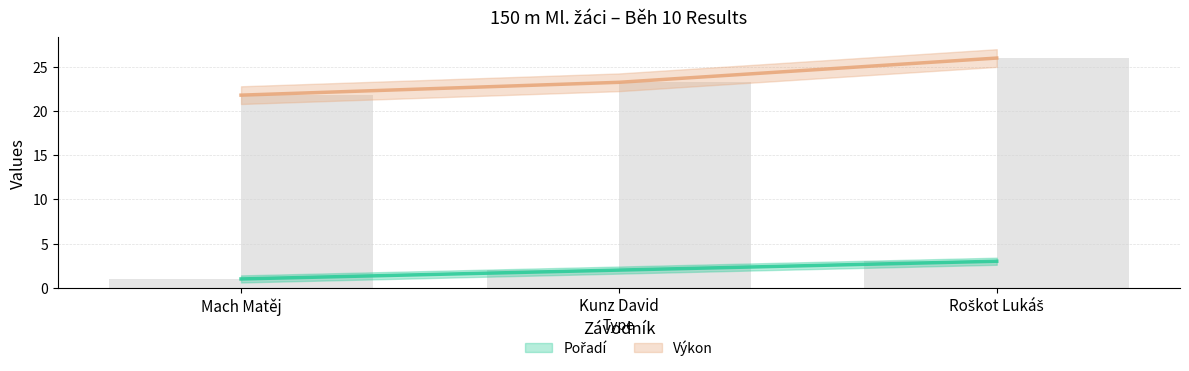

What are all the series names shown in the legend?

Pořadí, Výkon